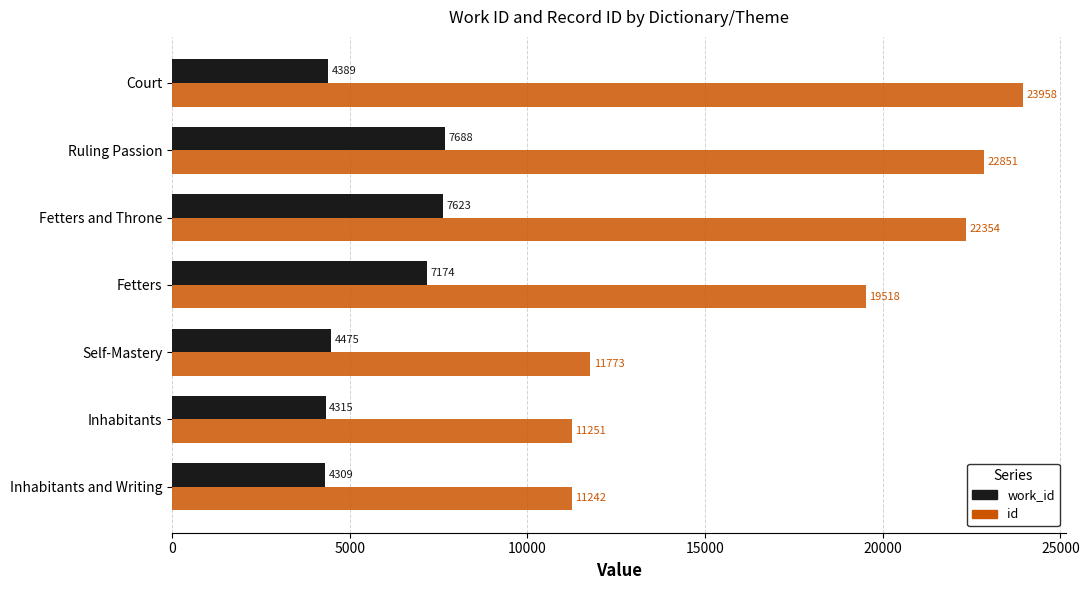

What is the spread (max minus min) of values at Inhabitants?

6936